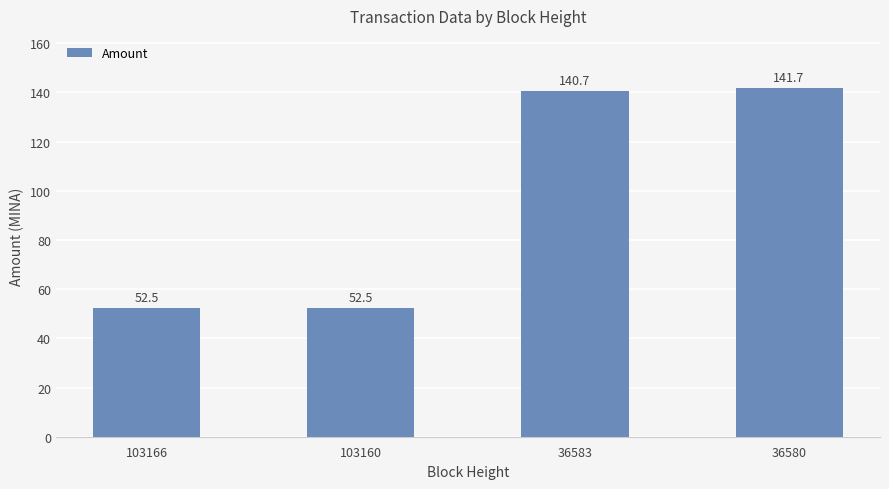

Which category has the highest value across all series?

36580